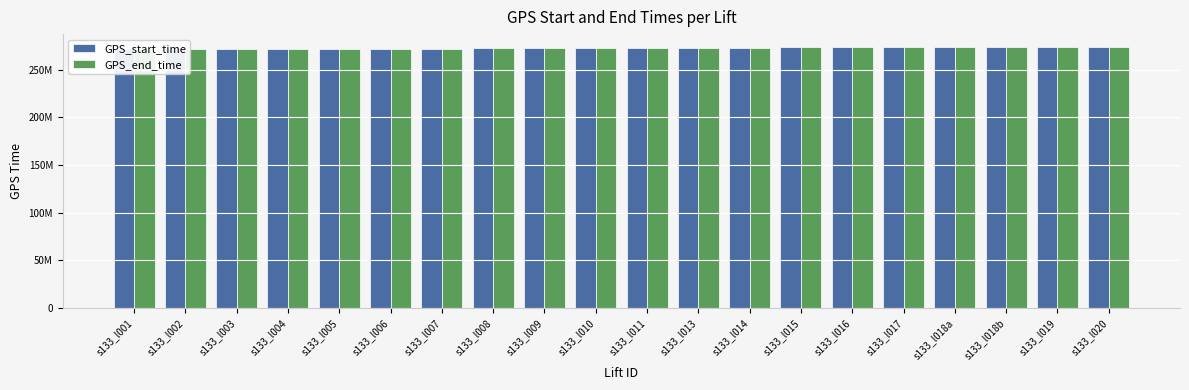

Count the number of data series in this chart.

2